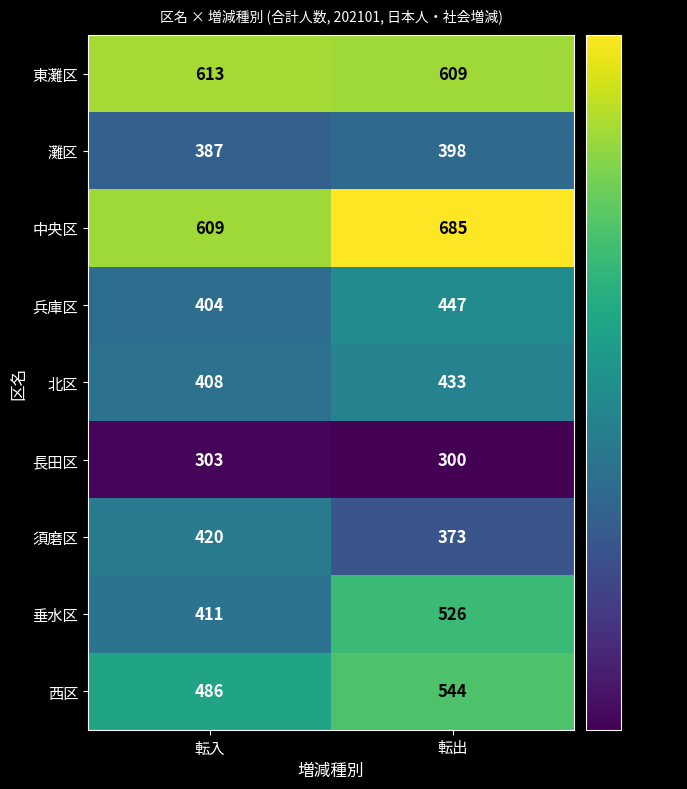

How many series are shown in this chart?

9